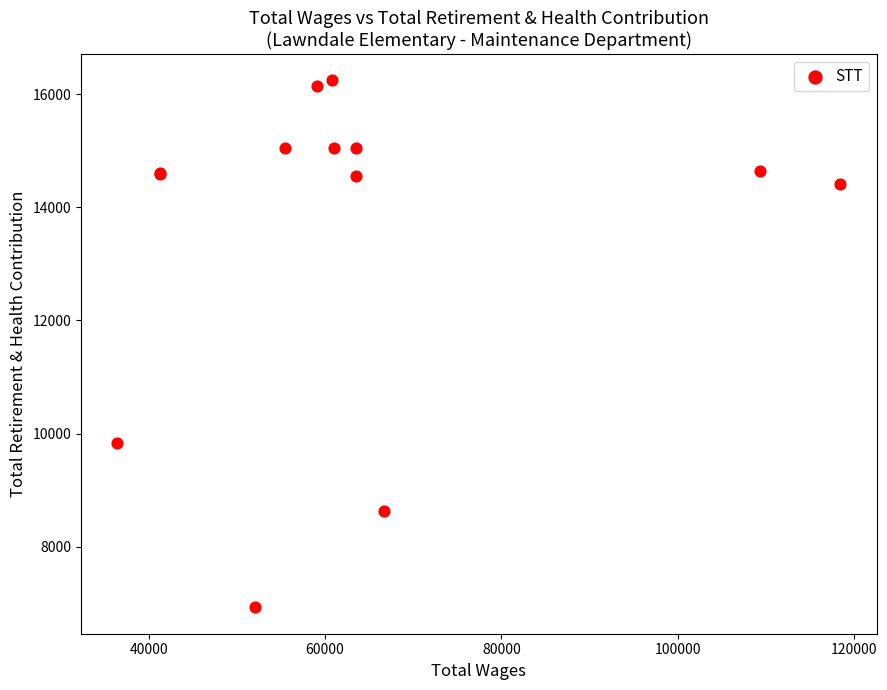

What Y value in the scatter plot is closest to 11586?

9841